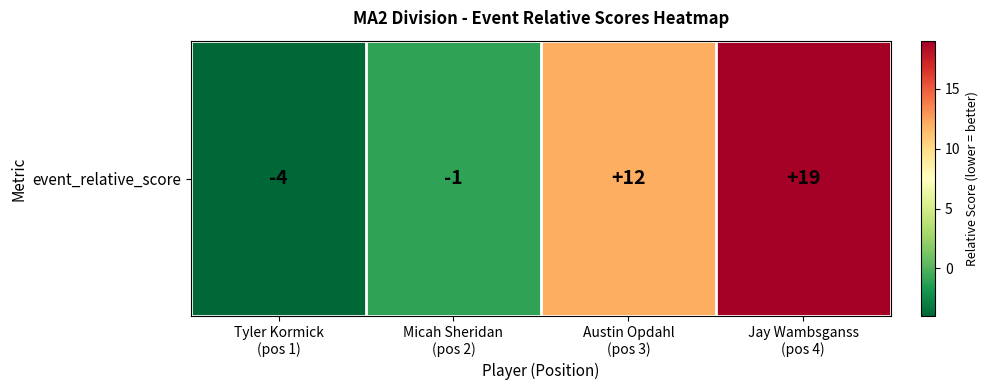

Where does the data first go above 12?

Jay Wambsganss
(pos 4)